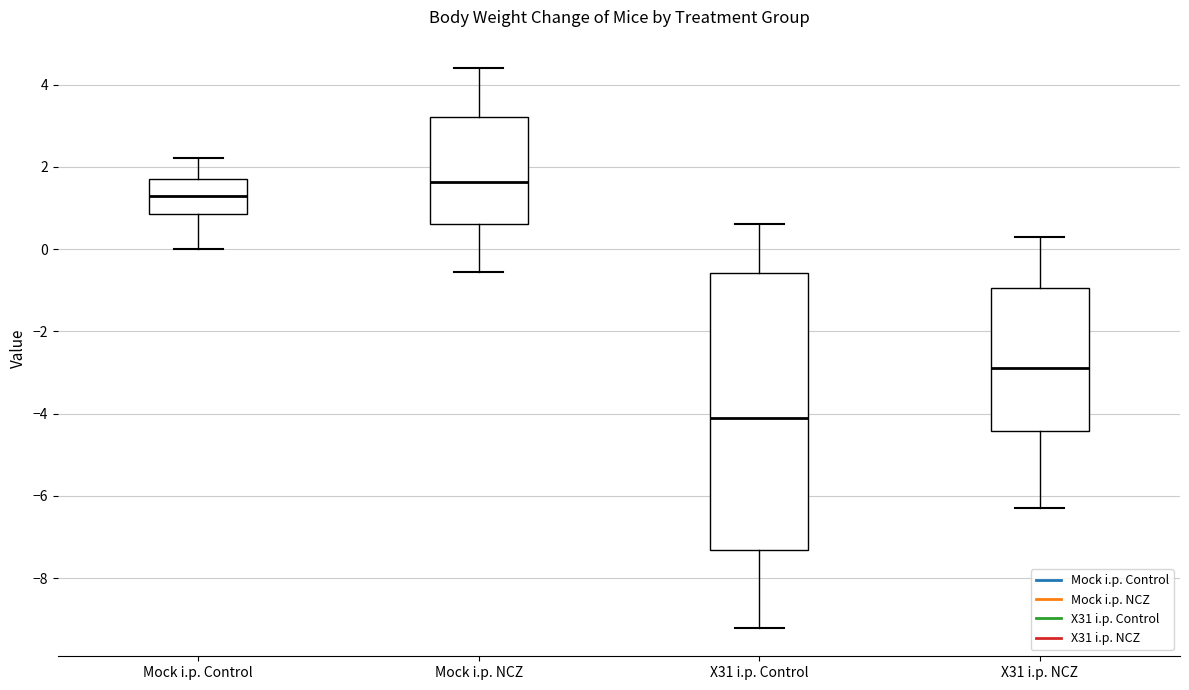

Comparing the boxes themselves (not the whiskers), which one is the tallest?

X31 i.p. Control